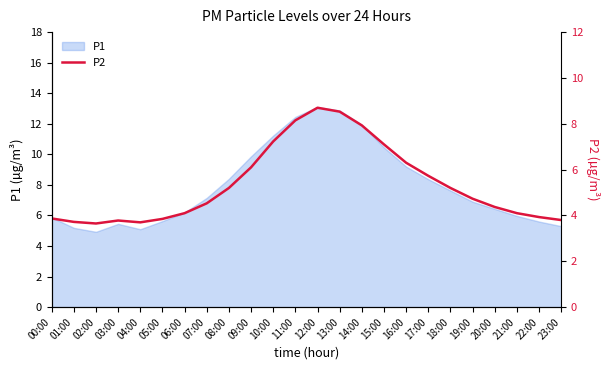

Where is P1 nearest to the value 9?

16:00